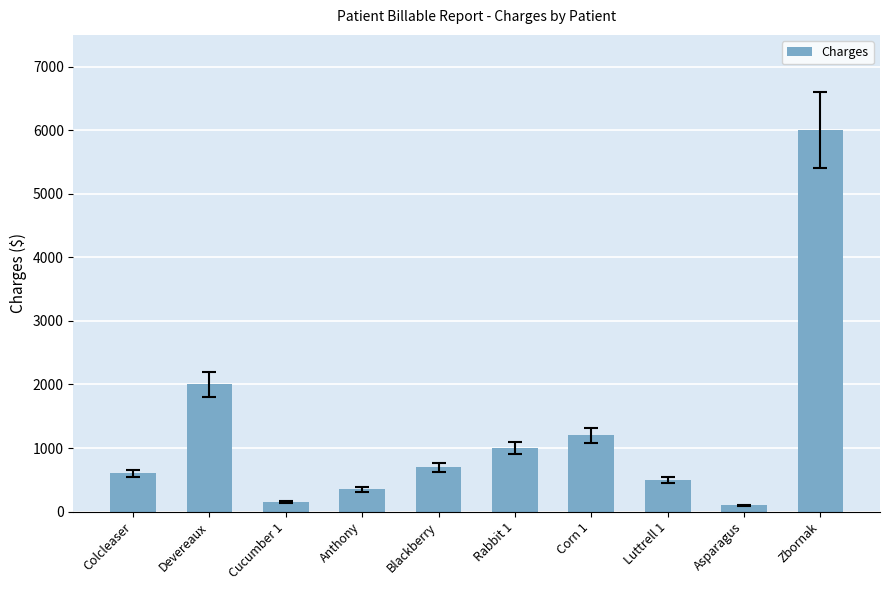

Between Luttrell 1 and Blackberry, which is larger?

Blackberry